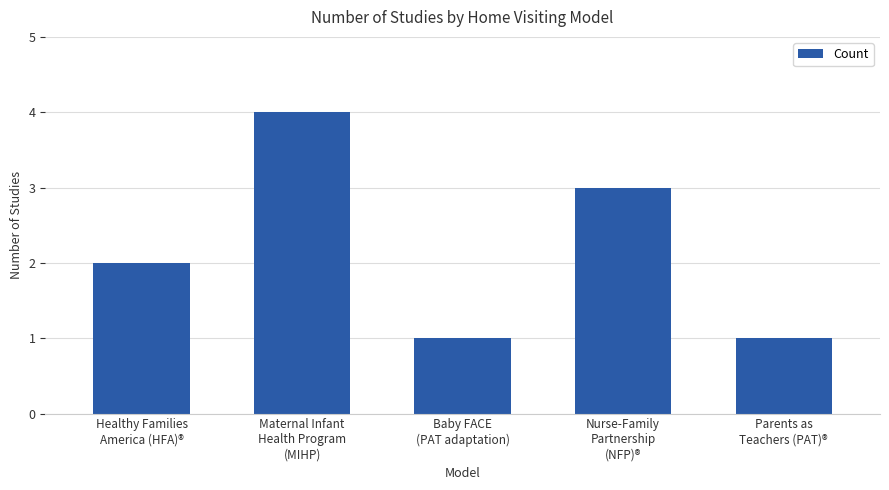

What is the greatest value displayed?

4